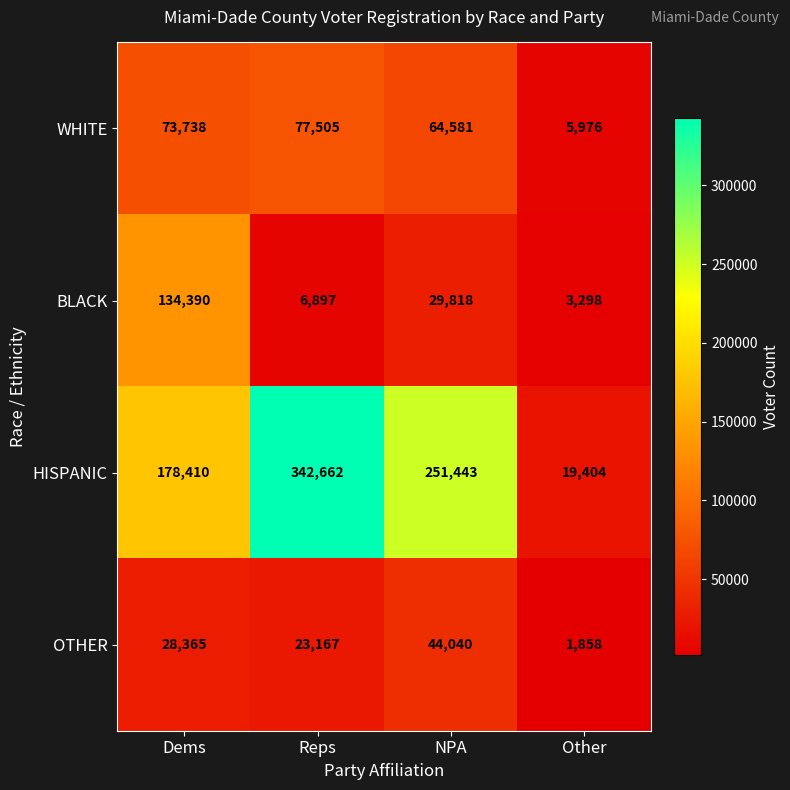

Reading right to left, list all the values displayed in this chart.

WHITE: 5976	64581	77505	73738
BLACK: 3298	29818	6897	134390
HISPANIC: 19404	251443	342662	178410
OTHER: 1858	44040	23167	28365